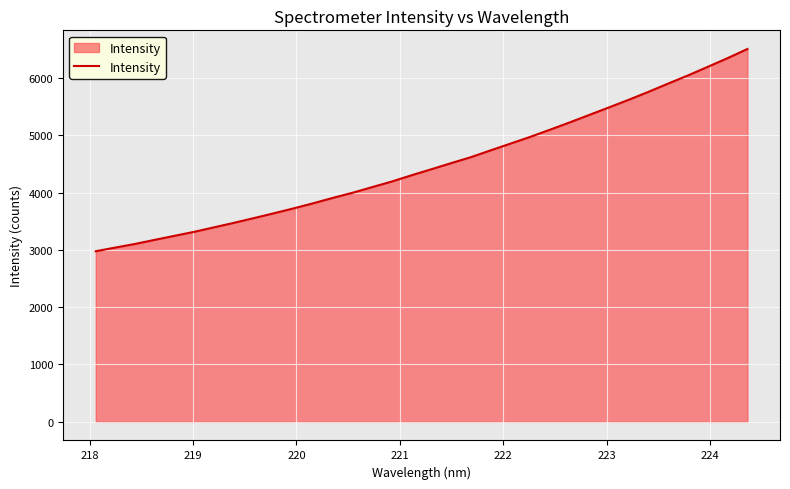

What is the smallest value displayed?

2975.7